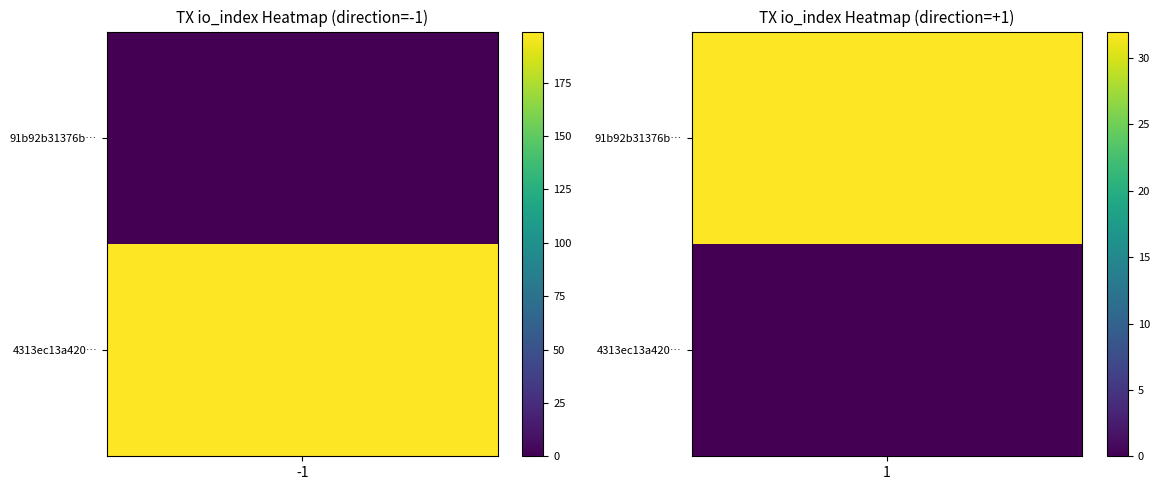

What is the spread (max minus min) of values at io_index?

167